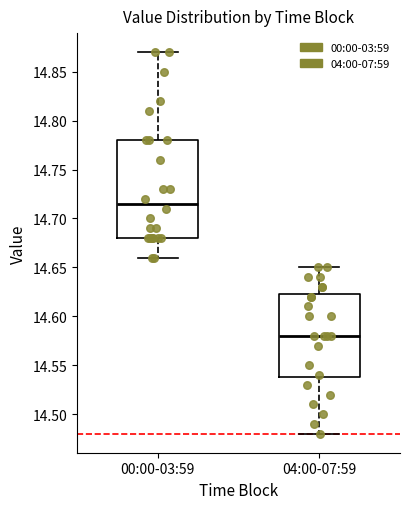

Reading left to right, transcribe this box plot: for each box, give where its median line is, the range the box spans, and where its two whiskers end, as read against the y-axis. The values are not printed on the chart, so give them approximately, as read against the axis.

00:00-03:59: median 14.715, box 14.680 to 14.780, whiskers 14.660 to 14.870
04:00-07:59: median 14.580, box 14.540 to 14.625, whiskers 14.480 to 14.650